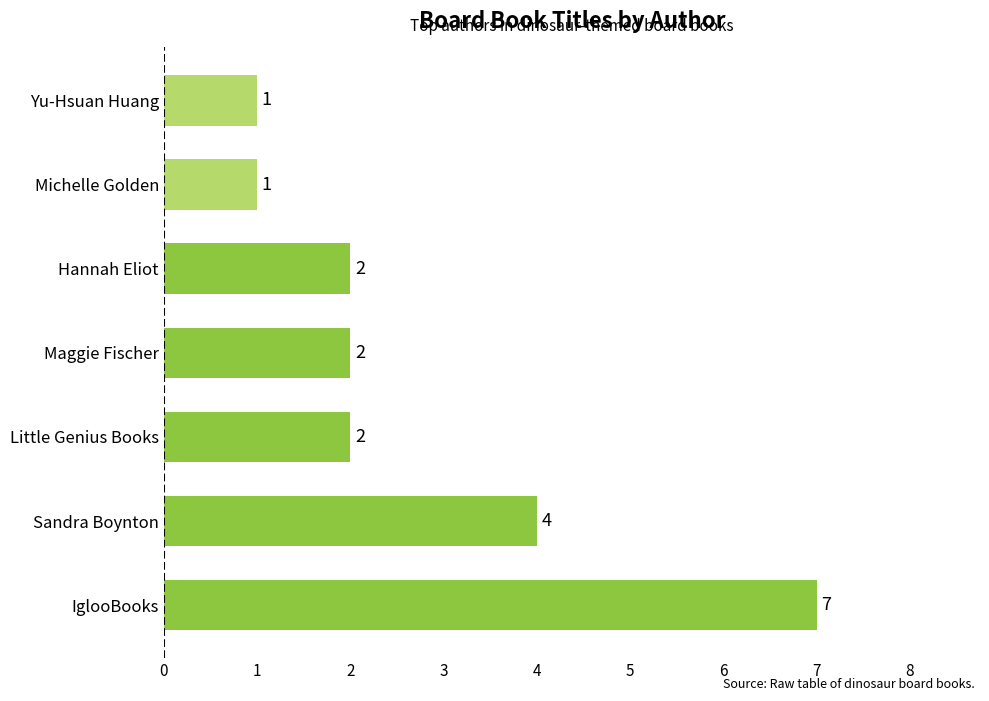

The chart shows a value of 7 at IglooBooks. True or false?

True